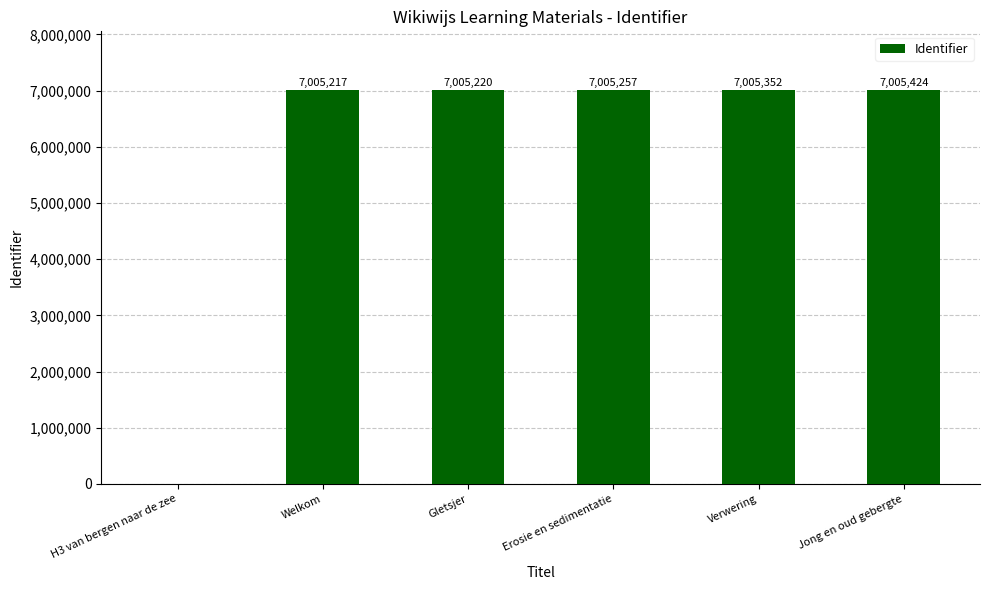

Between Jong en oud gebergte and Verwering, which is larger?

Jong en oud gebergte